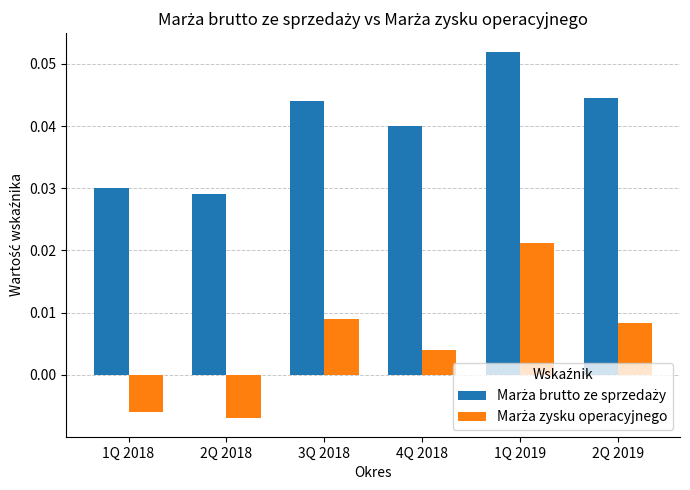

At which category is the sum across all series the highest?

1Q 2019